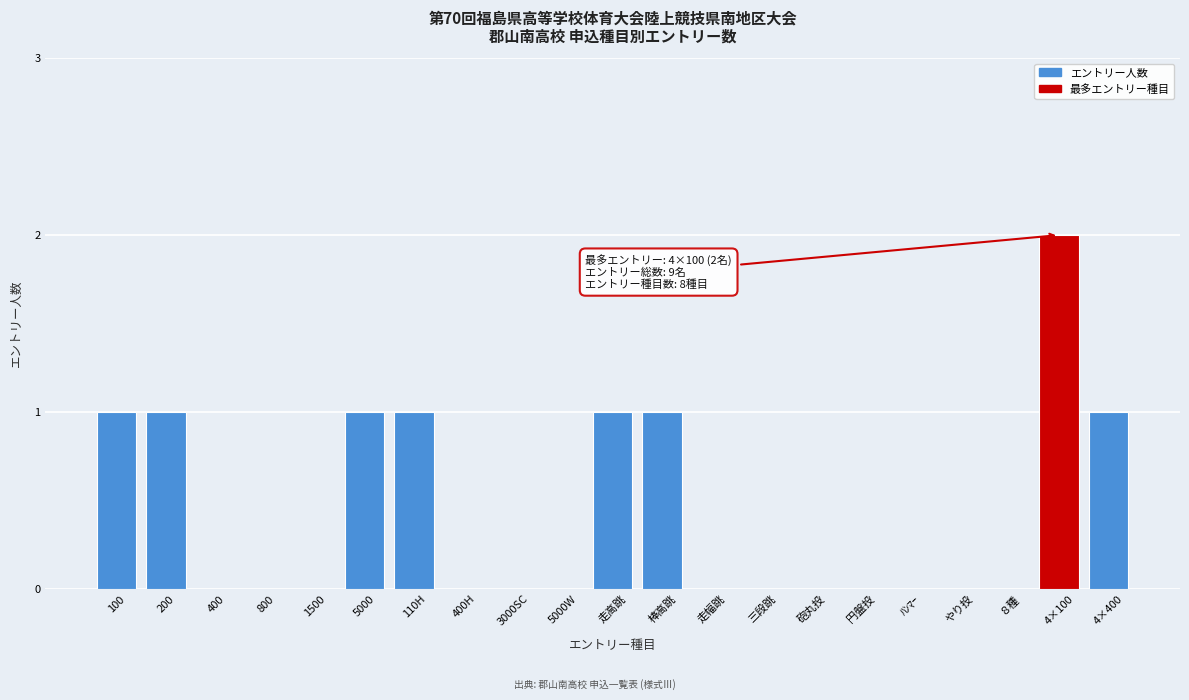

Reading left to right, list all the values displayed in this chart.

100=1	200=1	400=0	800=0	1500=0	5000=1	110H=1	400H=0	3000SC=0	5000W=0	走高跳=1	棒高跳=1	走幅跳=0	三段跳=0	砲丸投=0	円盤投=0	ﾊﾝﾏｰ=0	やり投=0	８種=0	4×100=2	4×400=1